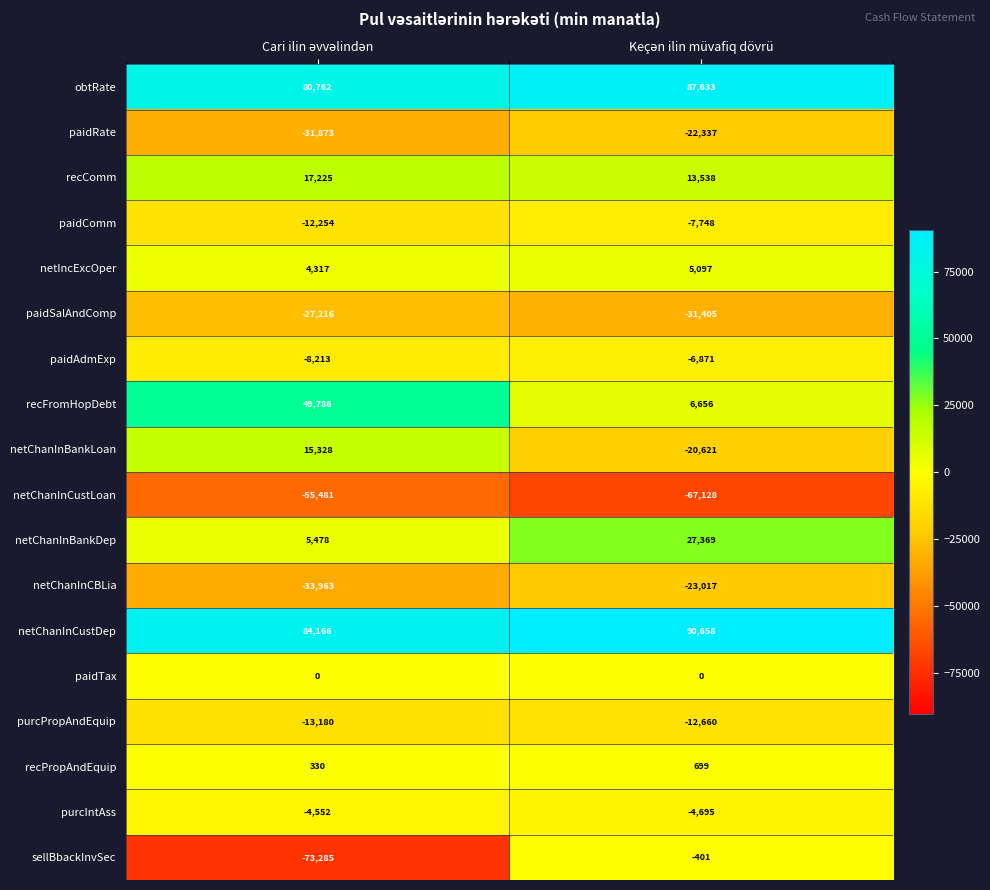

Which series has the largest range (max minus min)?

sellBbackInvSec